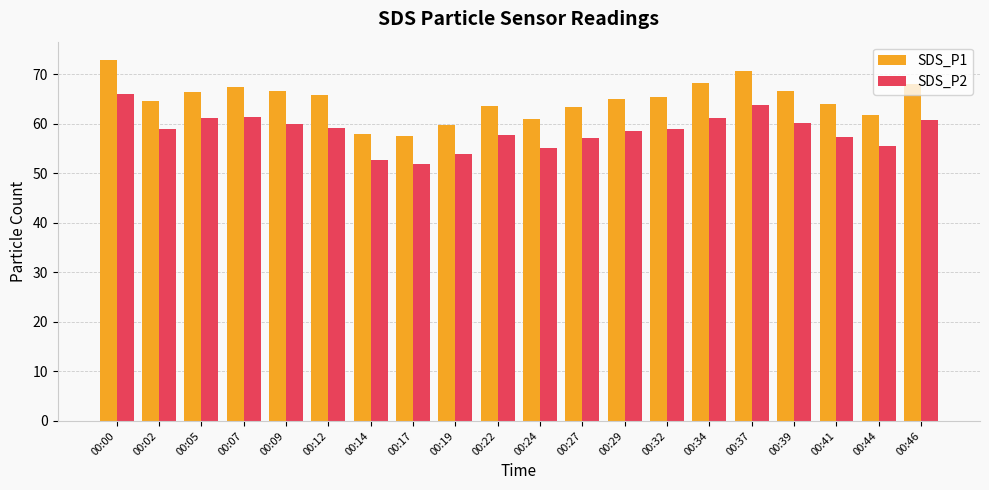

What is the difference between the maximum and minimum values in the SDS_P2 series?

14.1